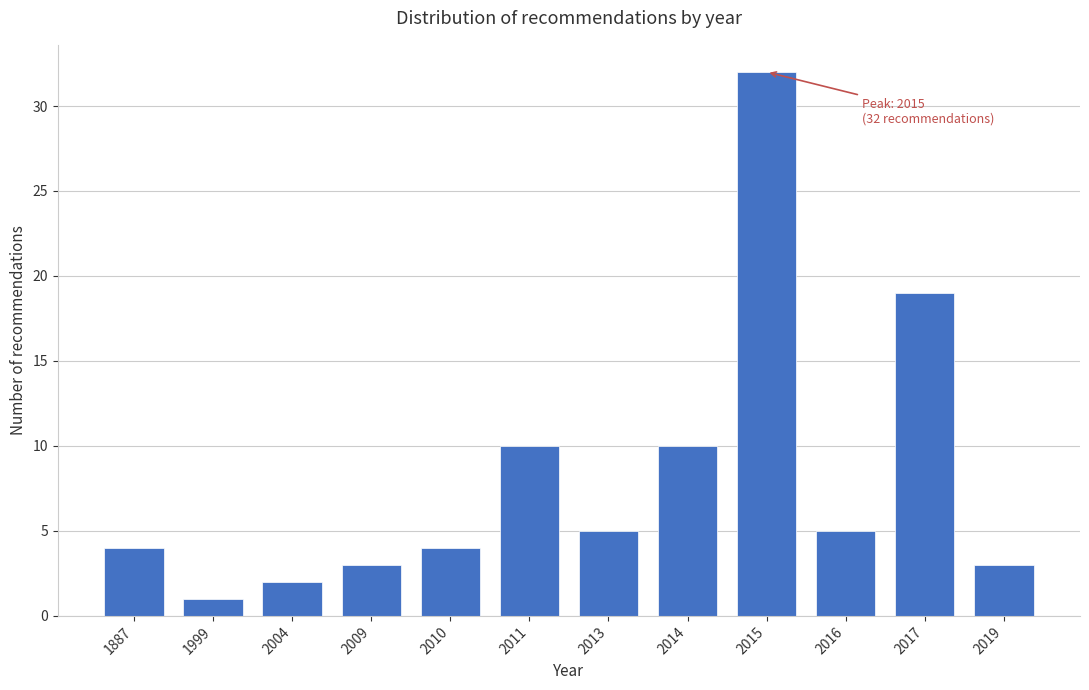

Reading right to left, extract all data points from this chart.

3	19	5	32	10	5	10	4	3	2	1	4